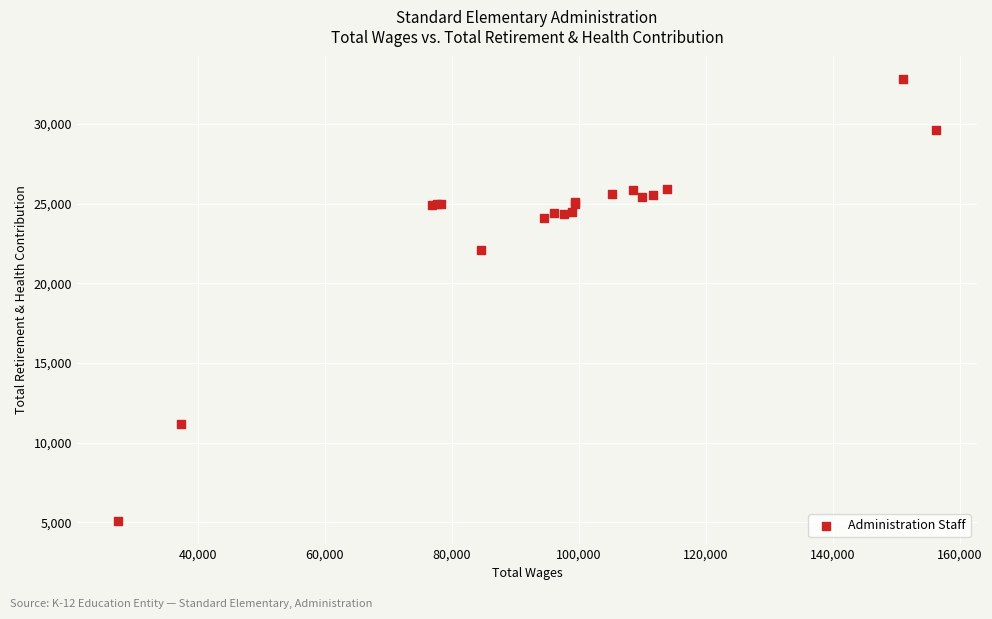

What Y value in the scatter plot is closest to 18946?

22101